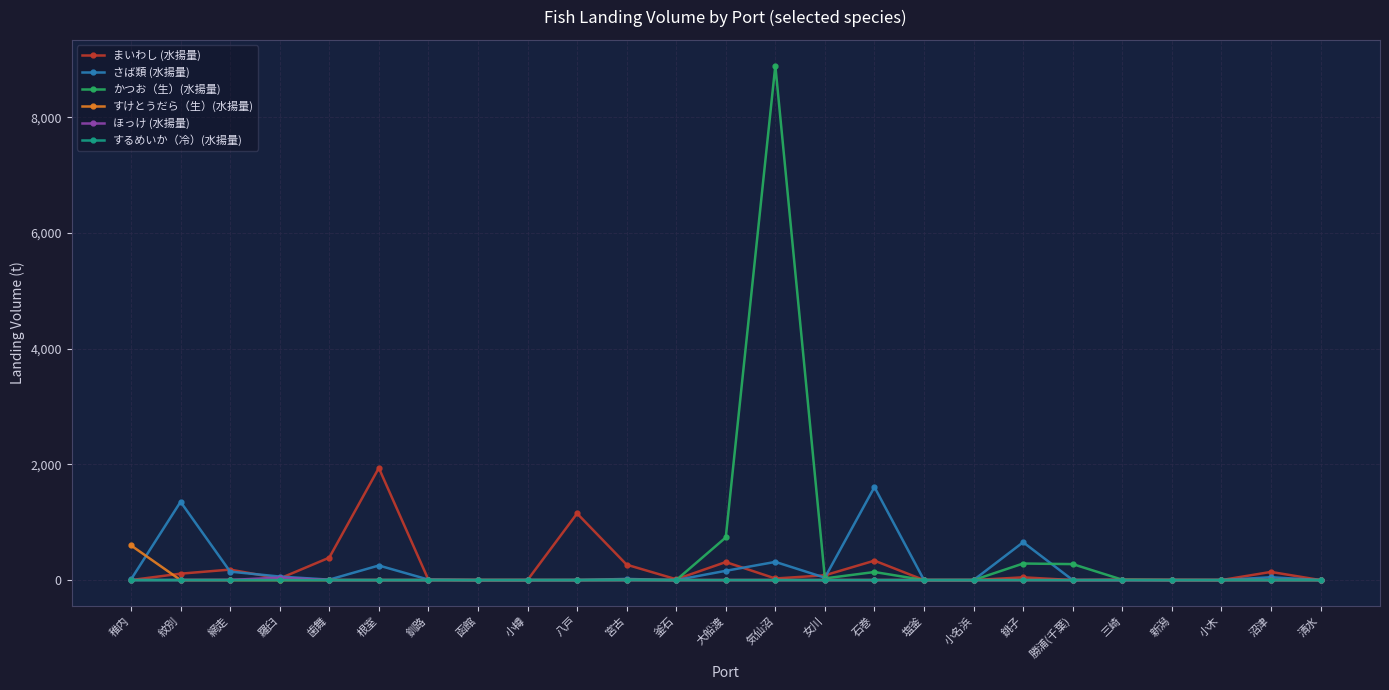

Does the chart display data point markers on the line(s)?

Yes